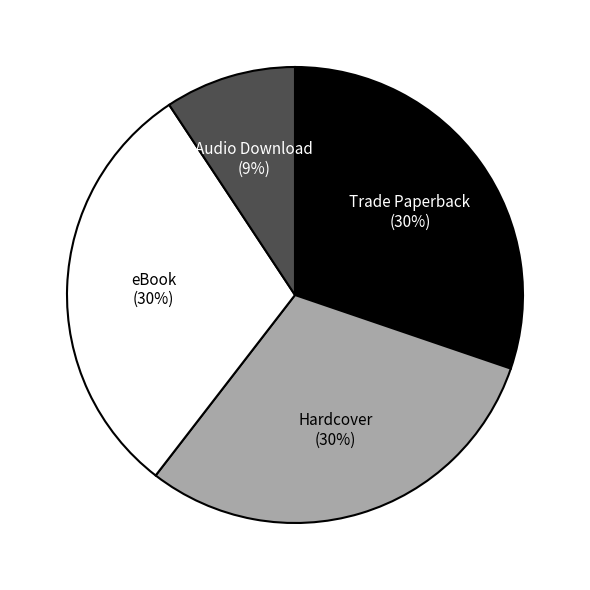

Approximately how many times larger is the value at Hardcover compared to eBook?

1.0